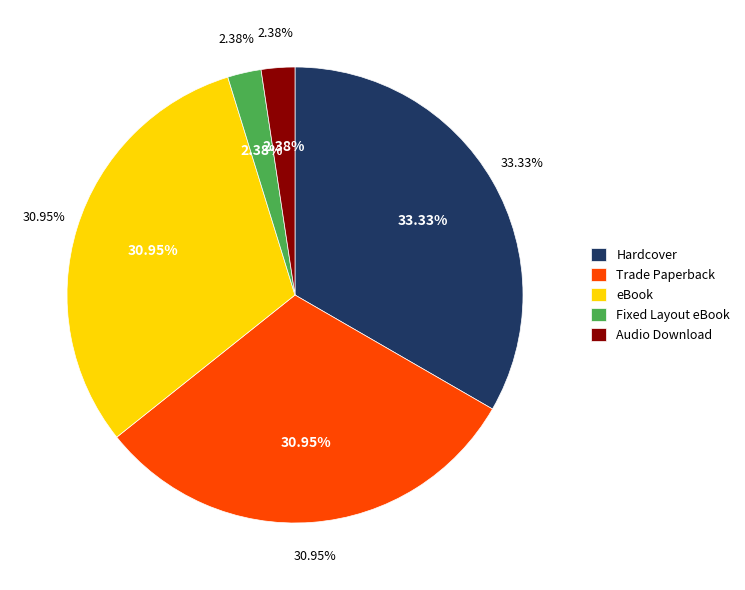

Approximately how many times larger is the value at Audio Download compared to Hardcover?

0.1